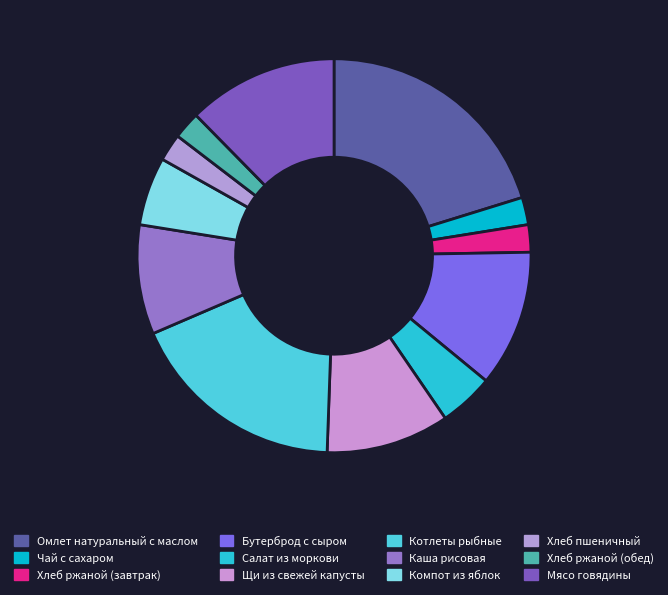

Which category has the biggest portion of the pie?

Омлет натуральный с маслом